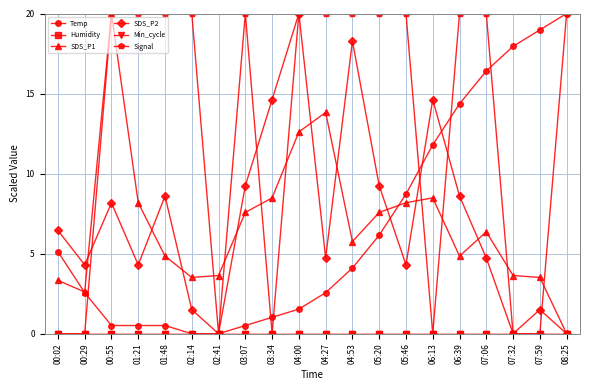

Does the chart have visible grid lines?

Yes